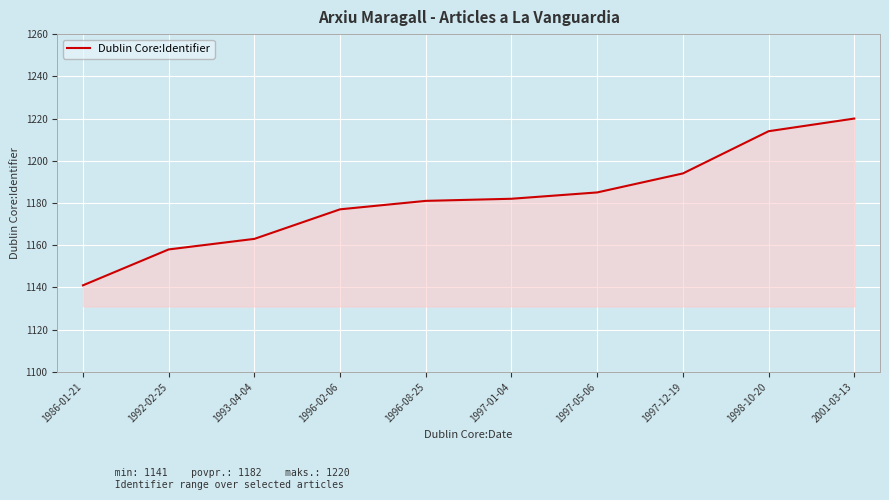

The value at 1996-08-25 is 1621. True or false?

False